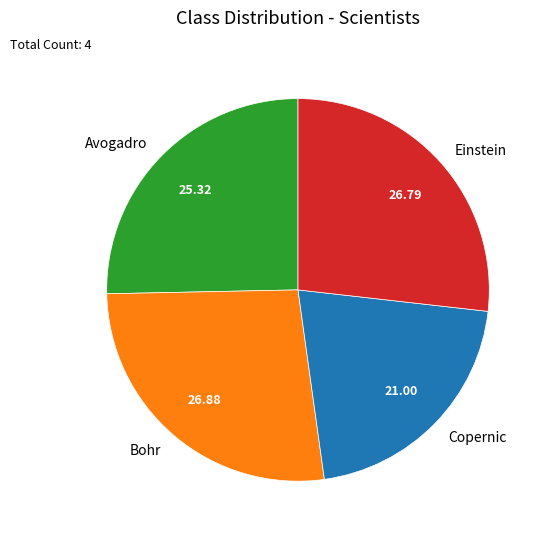

Which slice is the smallest?

Copernic